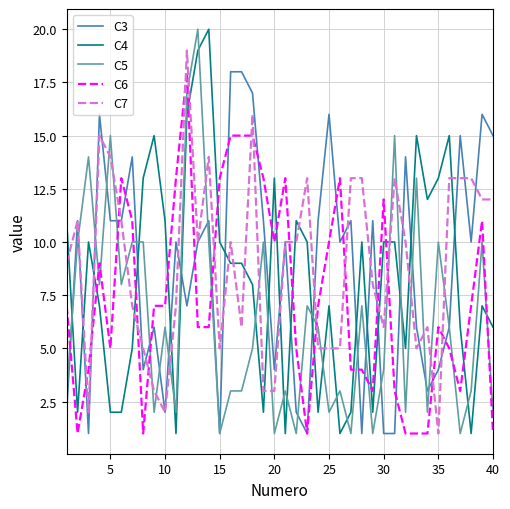

How many series are shown in this chart?

5